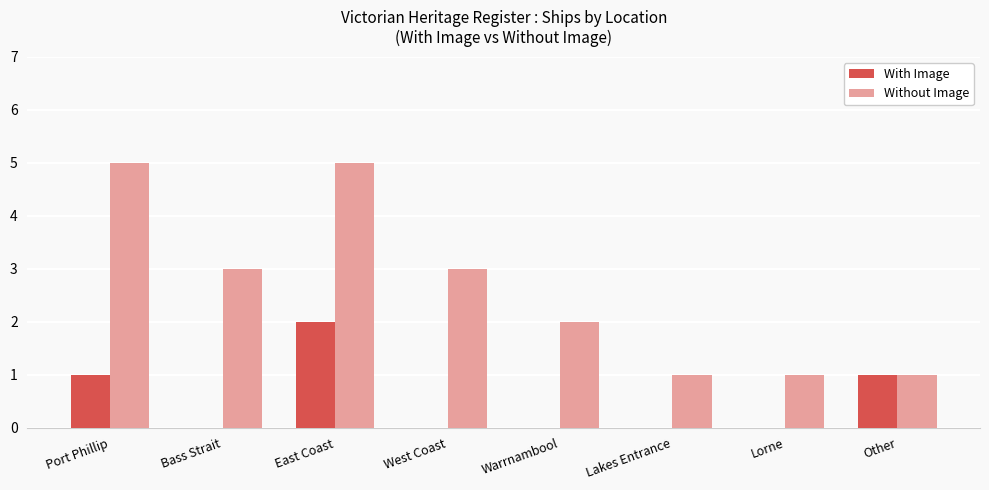

What is the approximate value of Without Image at Port Phillip?

5